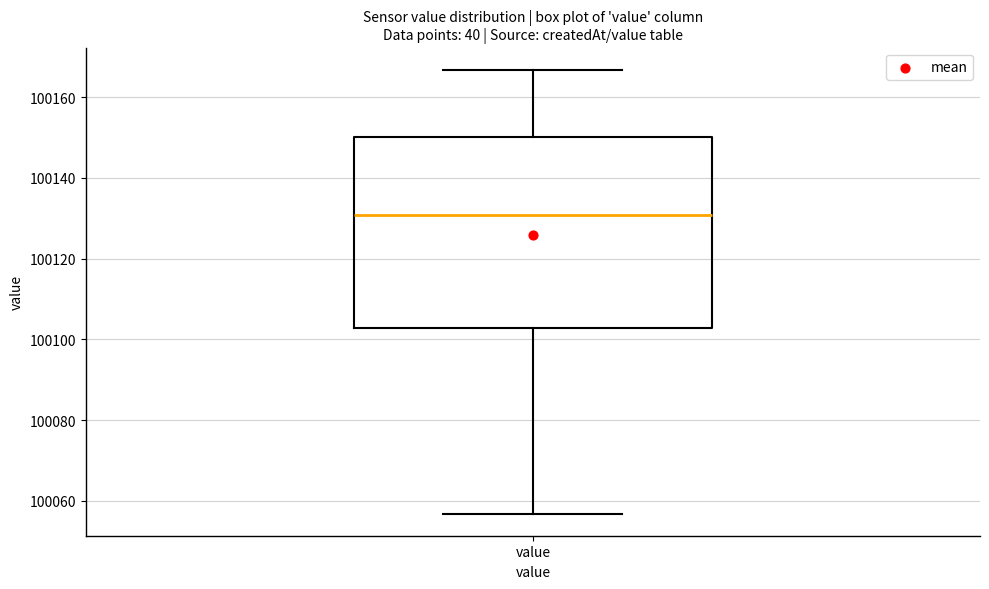

Read this box plot against the y-axis: the position of the median line, the range covered by the box, and the ends of both whiskers. The values are not printed on the chart, so give them approximately, as read against the axis.

median 100130, box 100102 to 100150, whiskers 100056 to 100166